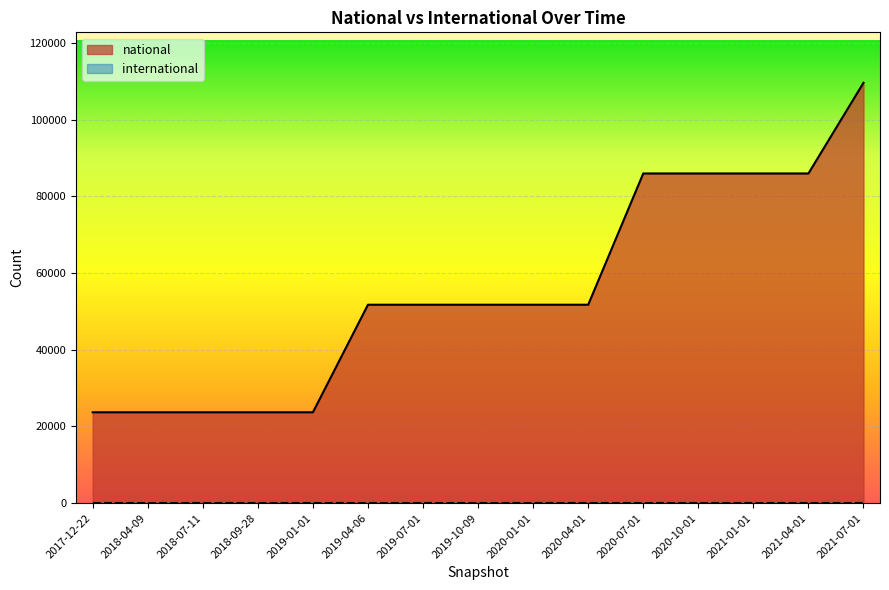

How many values are between 23697 and 85970?

14